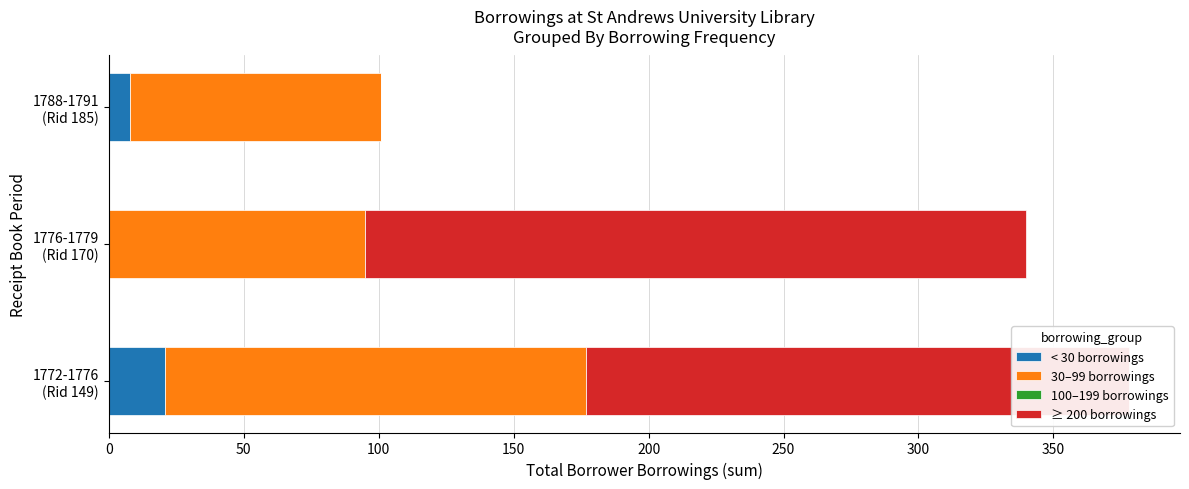

What is the highest value of the < 30 borrowings series?

21